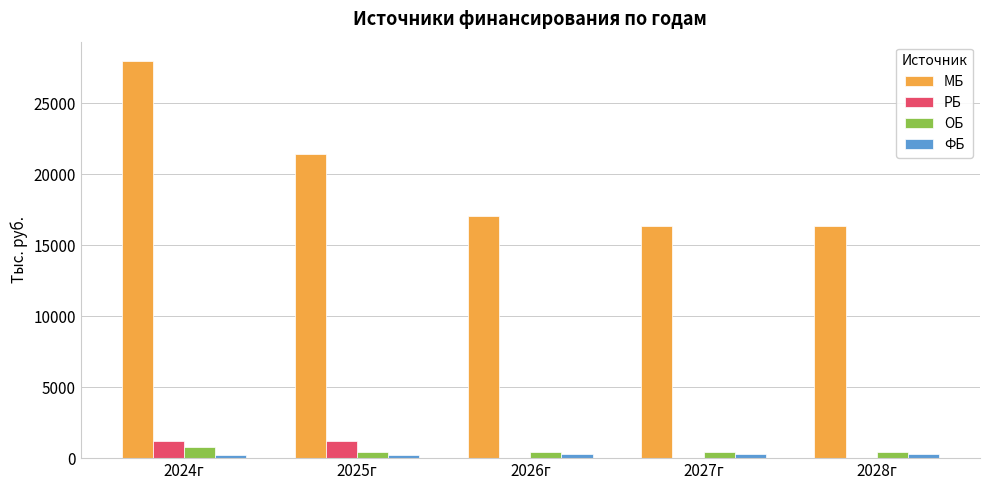

True or false: РБ has a value of 1224.7 at 2024г.

True